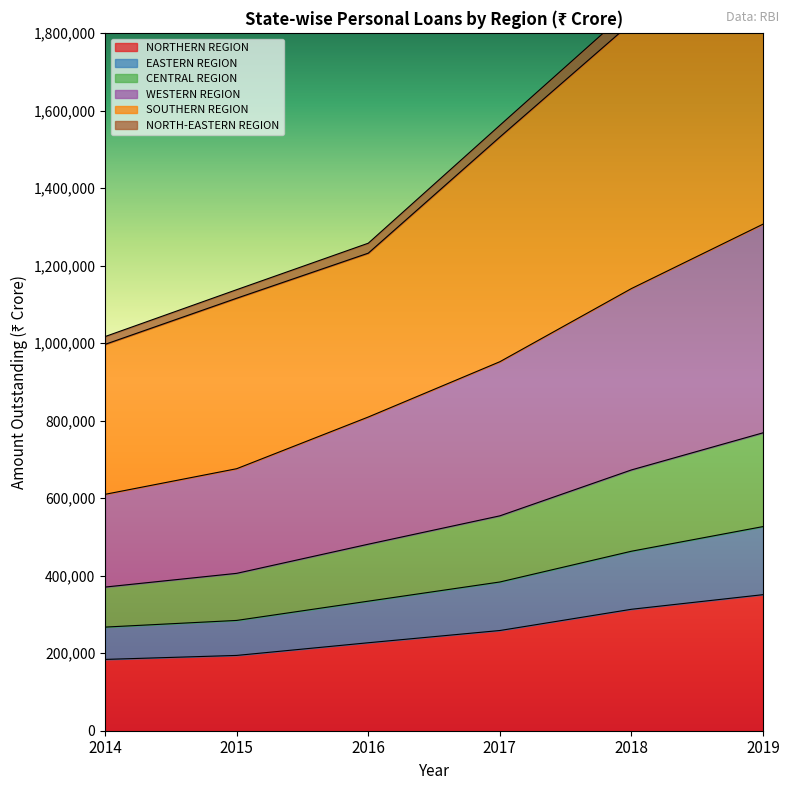

True or false: NORTHERN REGION and SOUTHERN REGION intersect in this chart.

False